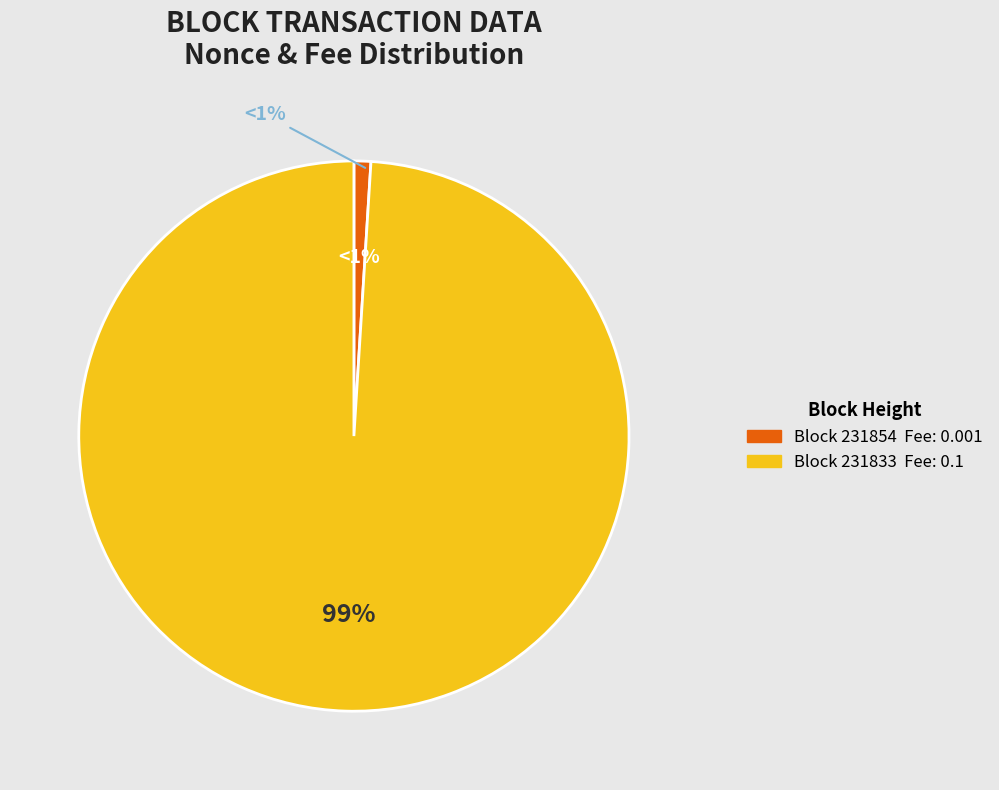

Is there any slice that represents more than half of the pie?

Yes